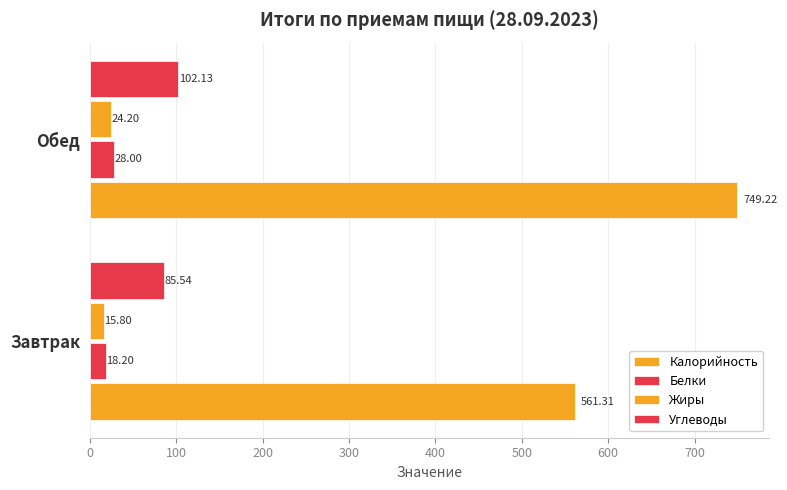

Count the number of categories in the chart.

2